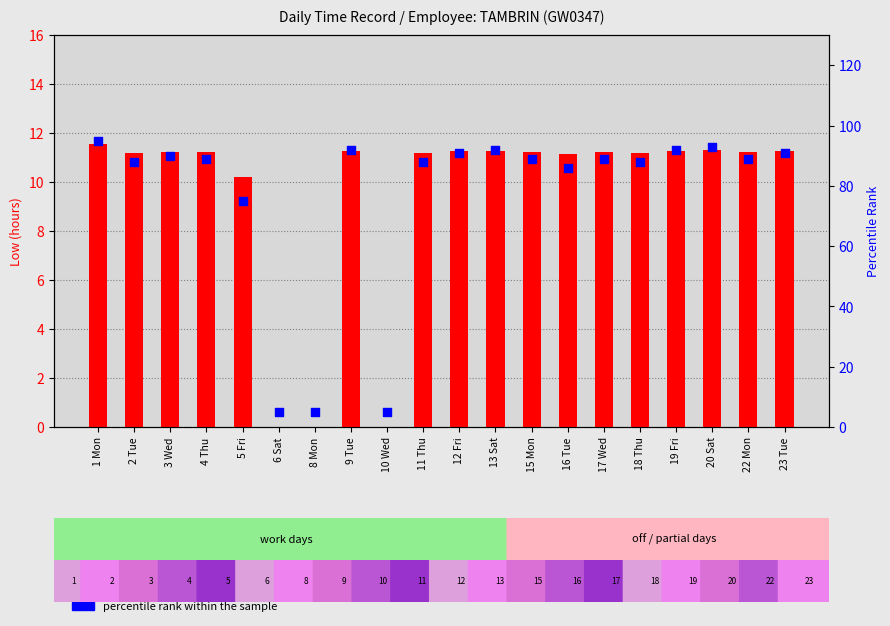

Is the value of count at 22 Mon greater than the value of percentile rank within the sample at 17 Wed?

No